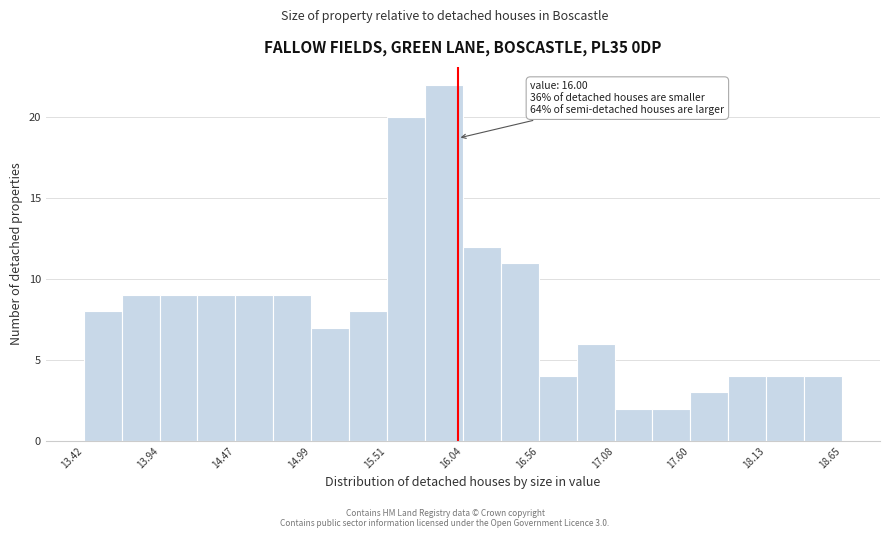

Around what value on the x-axis is the tallest bar? Give the approximate position of its centre, as read against the axis.

15.9